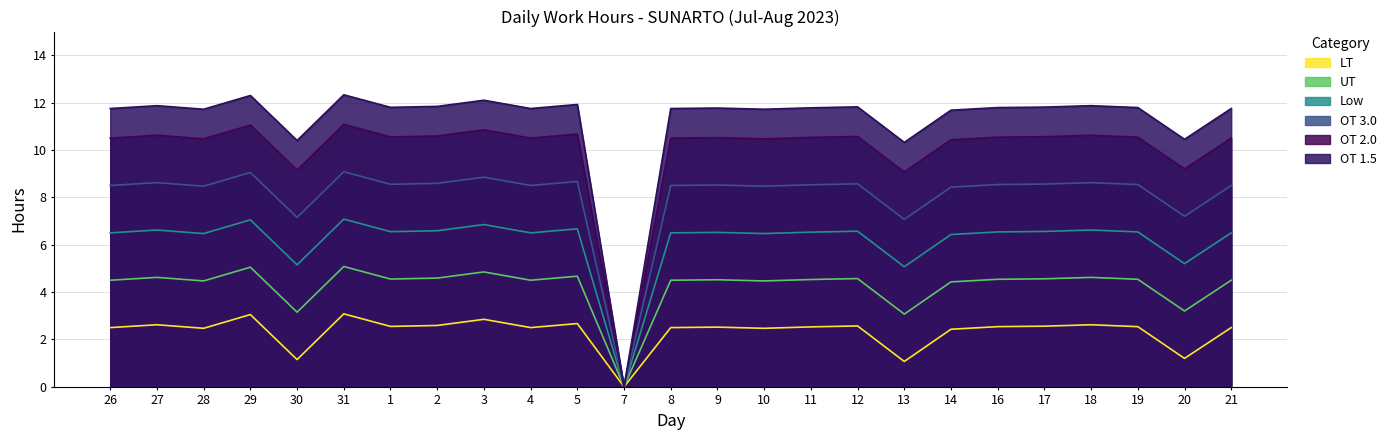

The UT series shows 4.5 at 10. True or false?

True